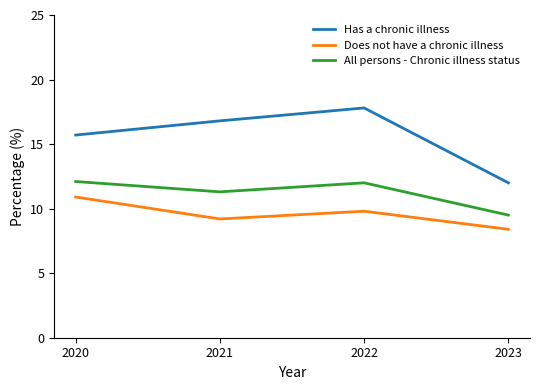

True or false: Has a chronic illness has more than 1 interior local peaks.

False